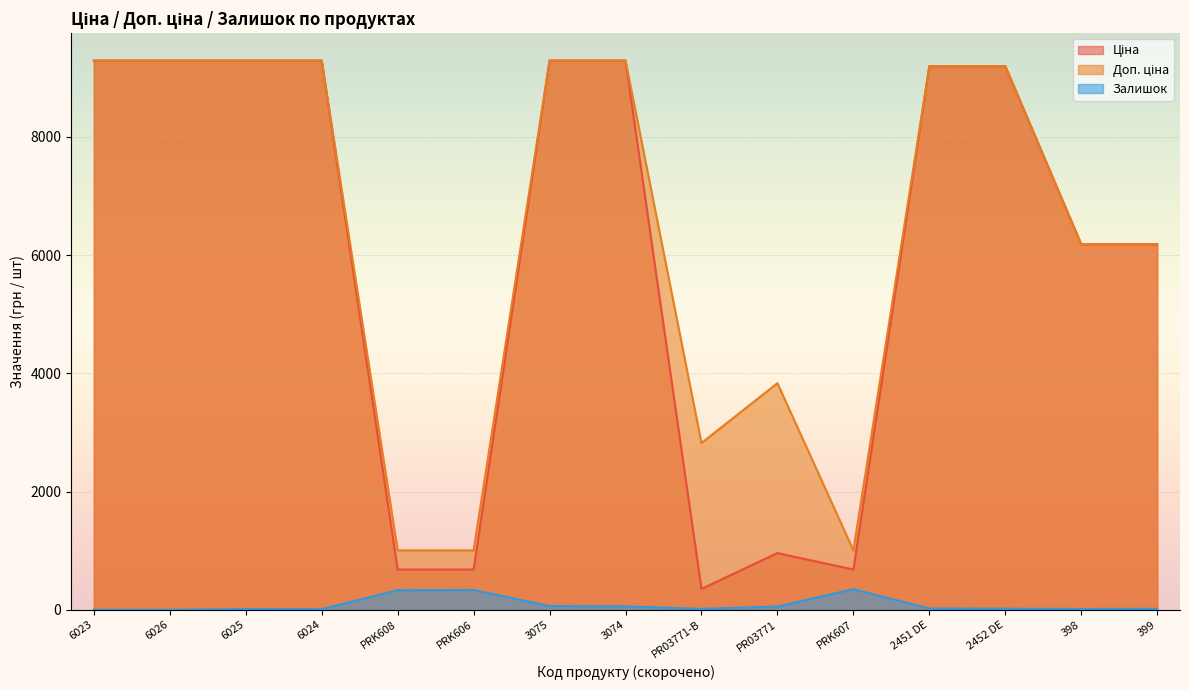

Which category has the highest value in the Залишок series?

PRK607